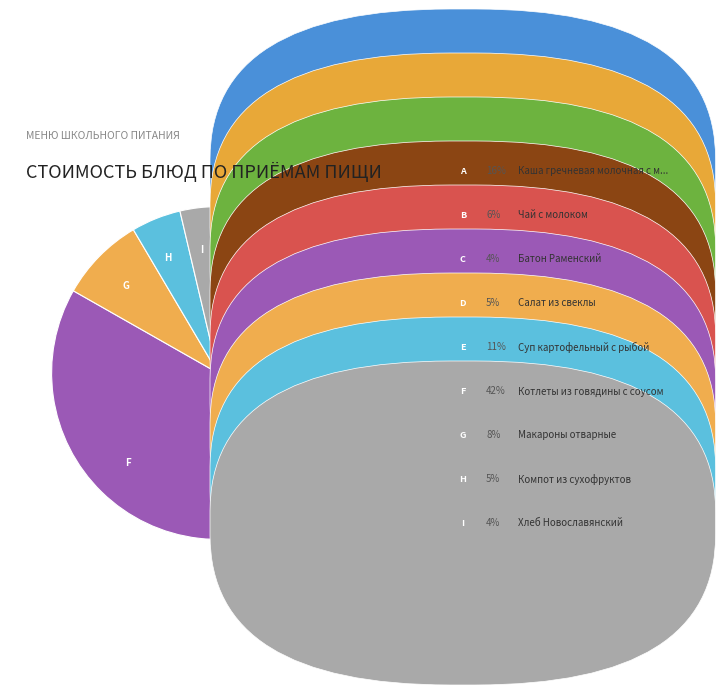

Combined, do E and G account for over 50%?

No